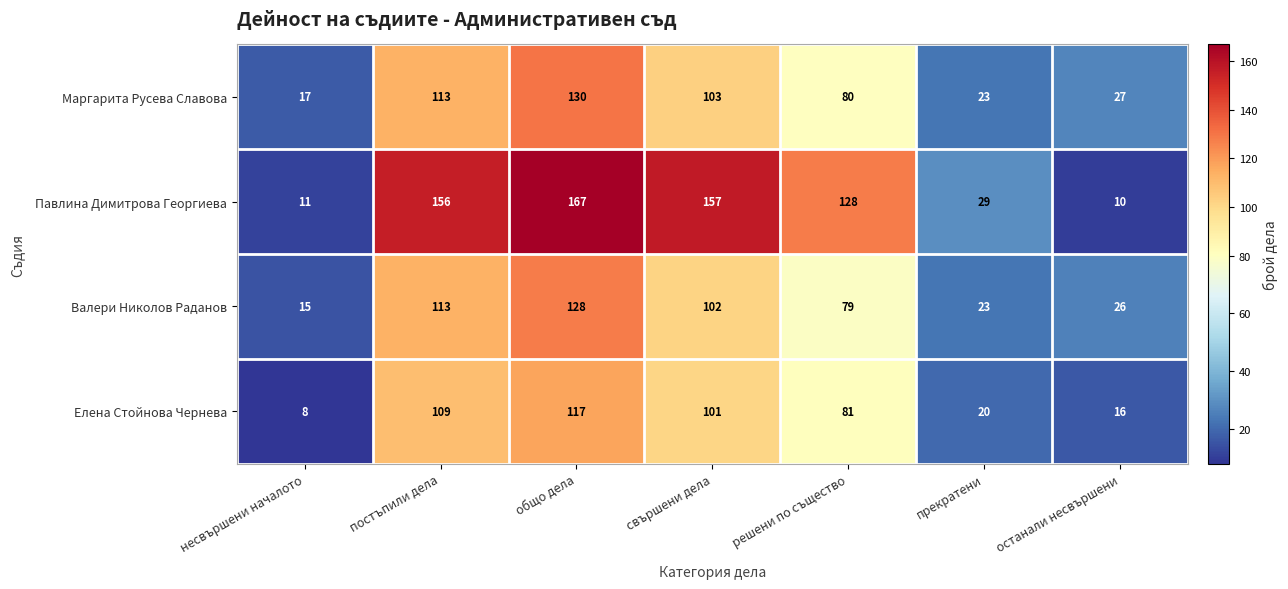

At which category is the sum across all series the highest?

общо дела